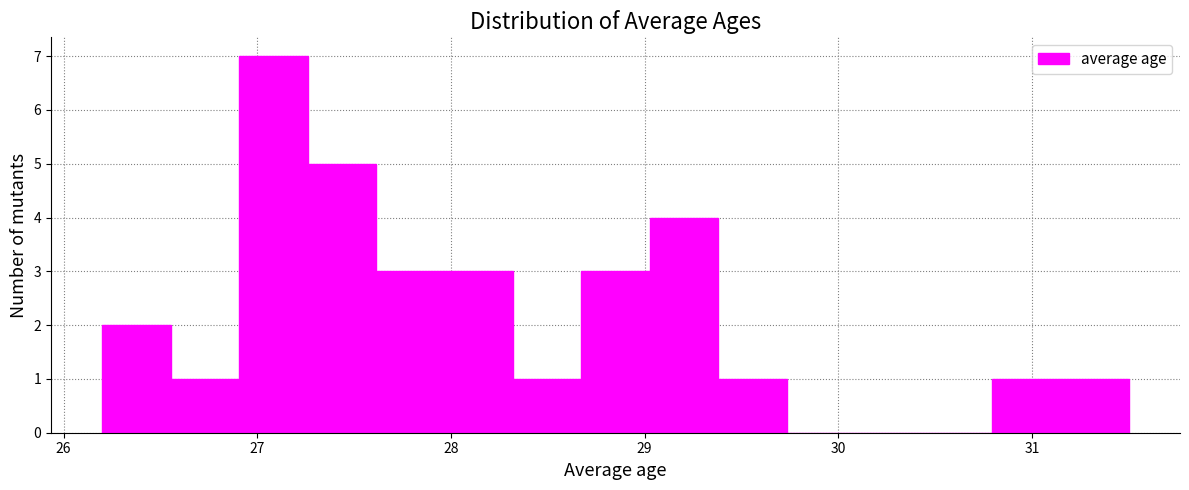

Around what value on the x-axis is the tallest bar? Give the approximate position of its centre, as read against the axis.

27.1